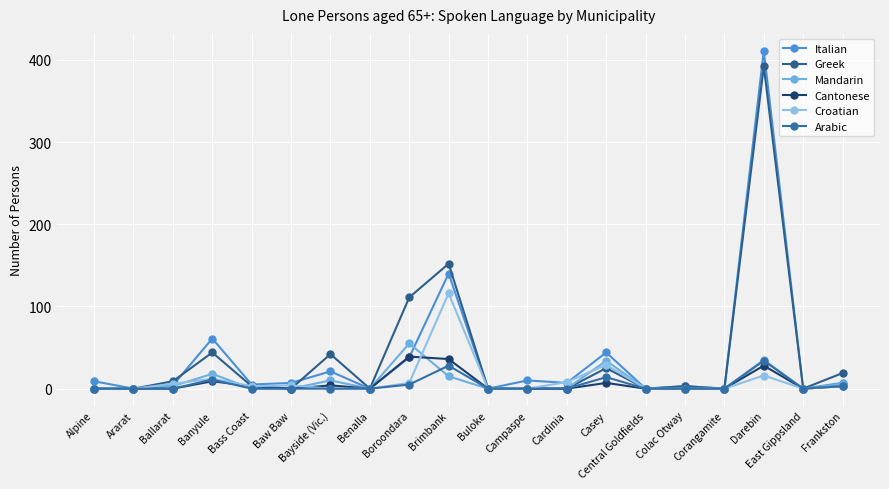

True or false: Croatian has a value of 0 at East Gippsland.

True